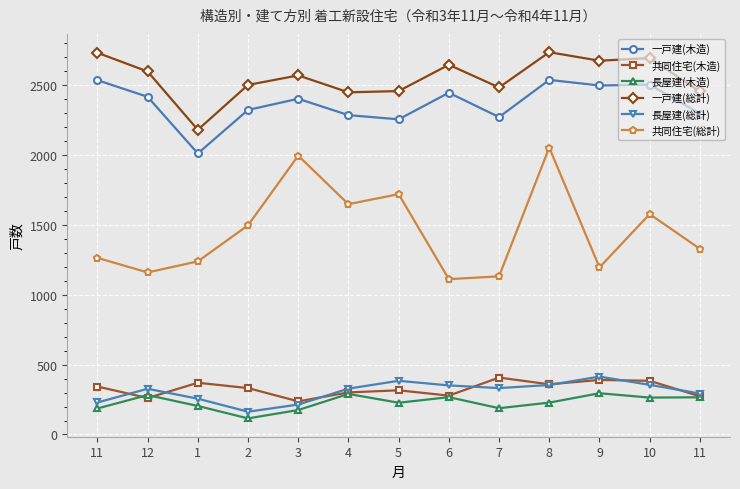

Which series has the largest range (max minus min)?

共同住宅(総計)